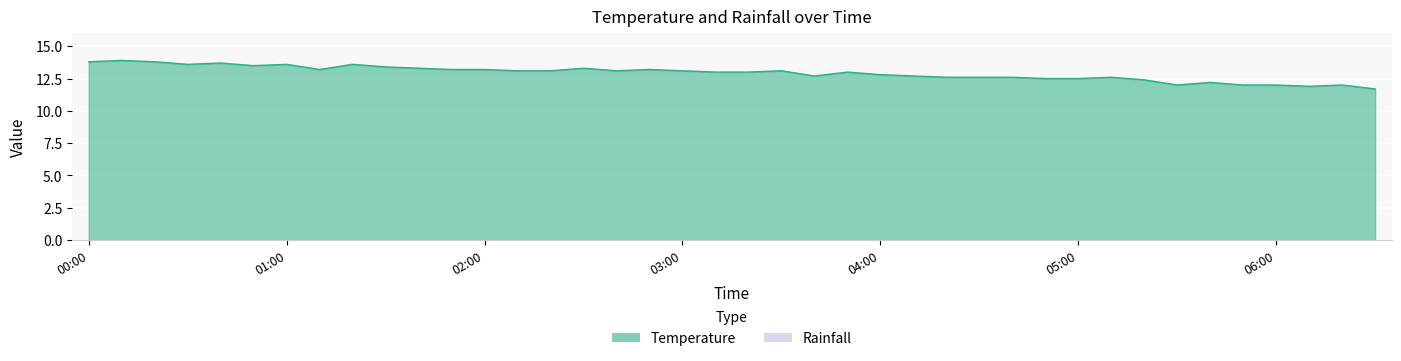

The chart shows a value of 13.3 at 01:40. True or false?

True